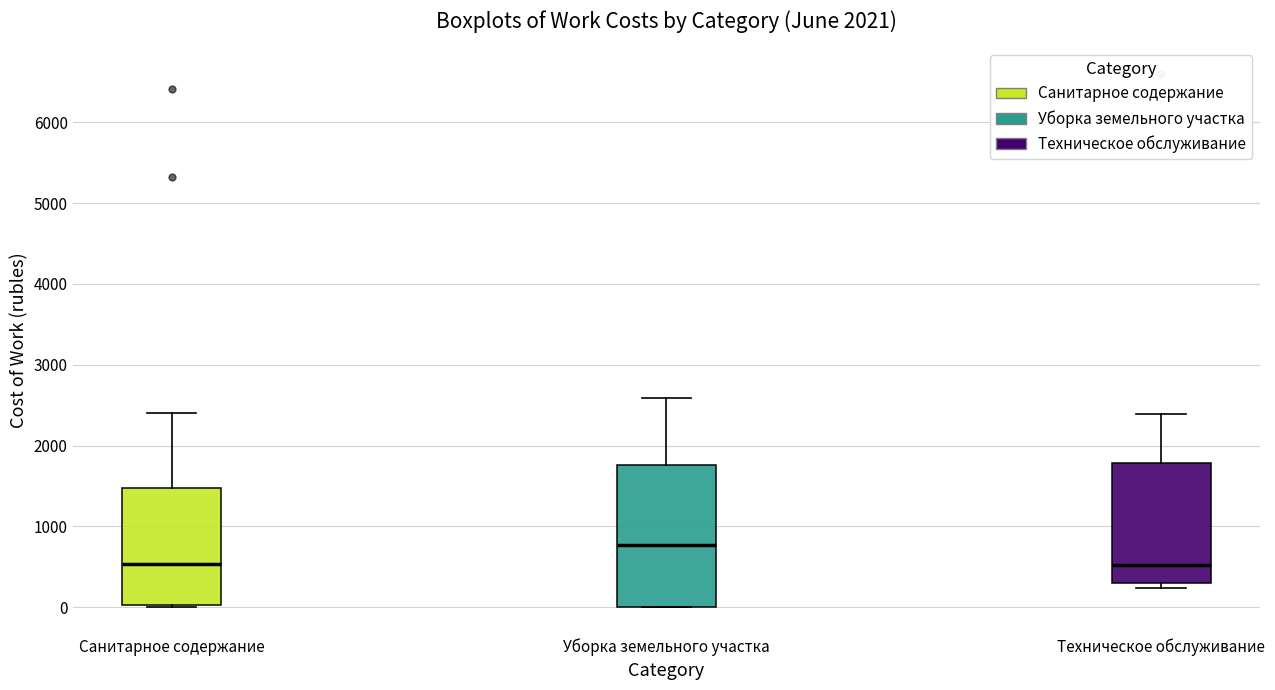

Reading left to right, transcribe this box plot: for each box, give where its median line is, the range the box spans, and where its two whiskers end, as read against the y-axis. The values are not printed on the chart, so give them approximately, as read against the axis.

Санитарное содержание: median 500, box 0 to 1500, whiskers 0 to 2400
Уборка земельного участка: median 800, box 0 to 1800, whiskers 0 to 2600
Техническое обслуживание: median 500, box 300 to 1800, whiskers 200 to 2400